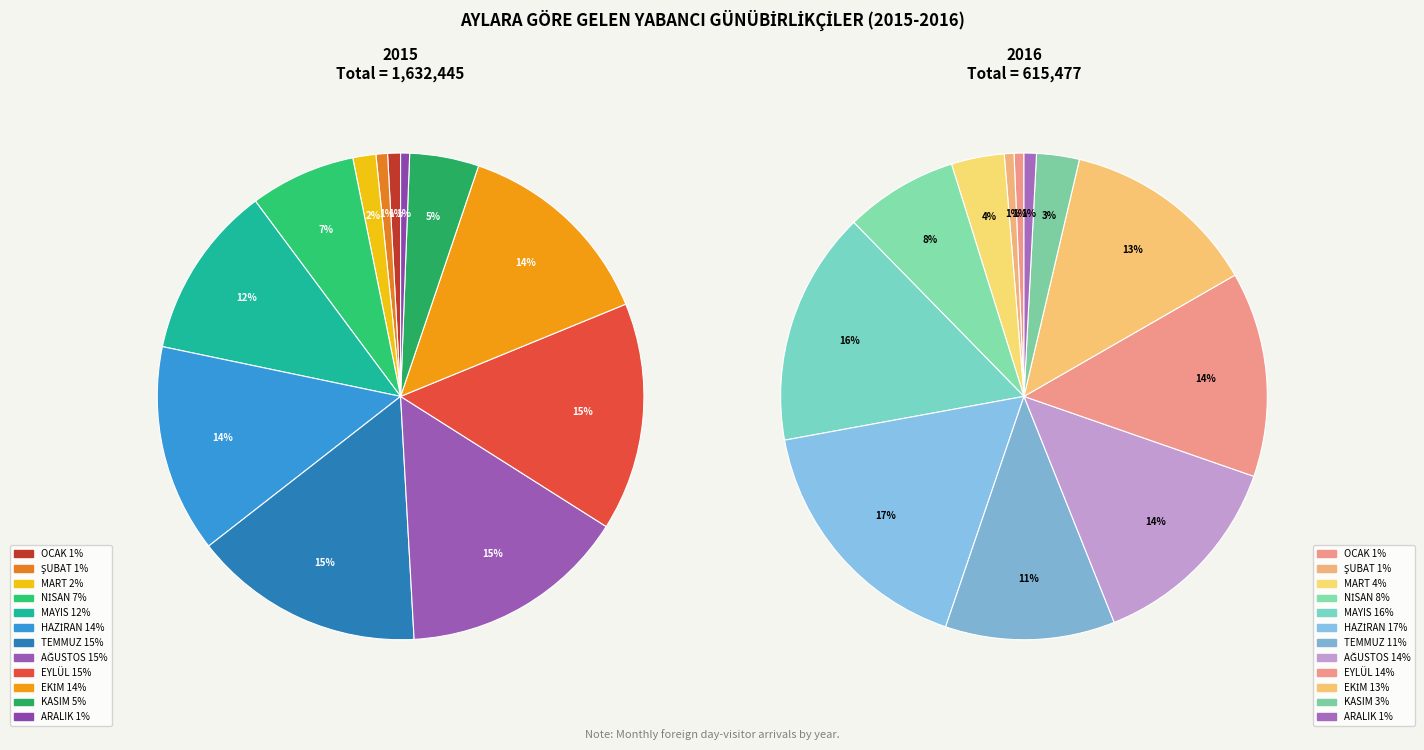

Is there any slice that represents more than half of the pie?

No